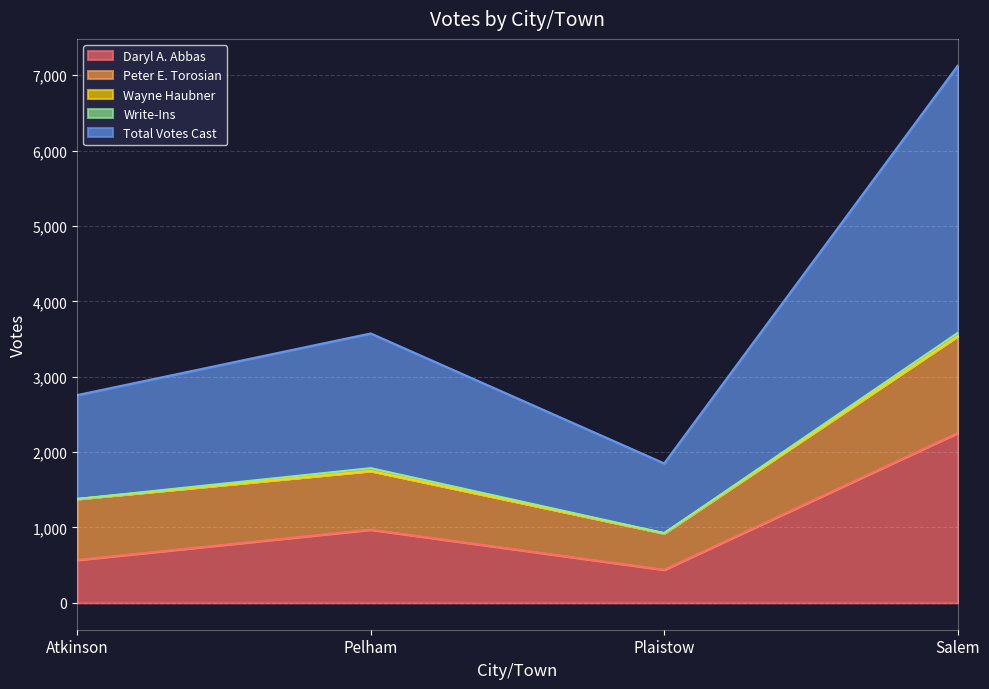

Does the chart display data point markers on the line(s)?

No